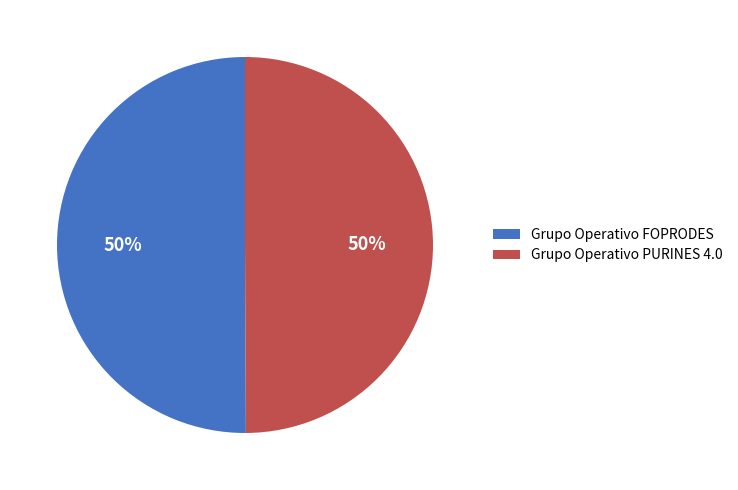

What percentage is the Grupo Operativo PURINES 4.0 slice, to the nearest percent?

50%